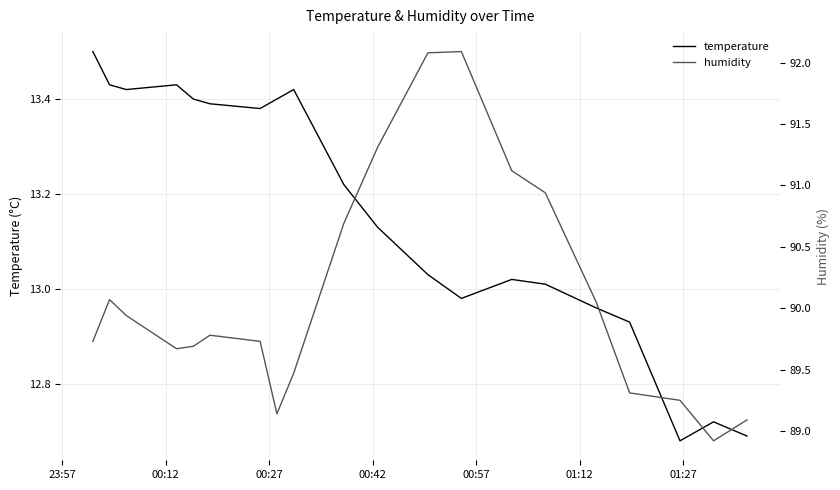

List the series in order of their overall mean, highest first.

humidity, temperature